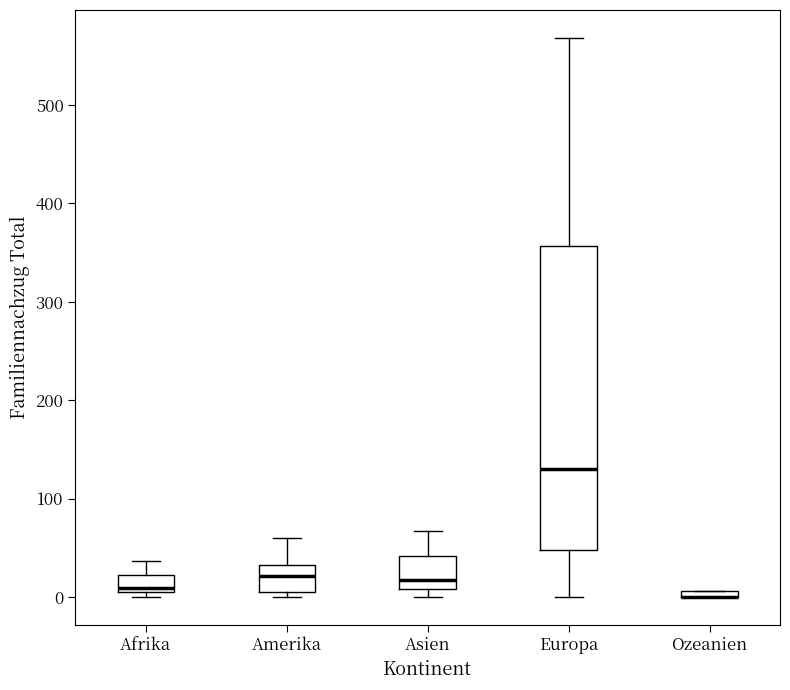

Where does the upper whisker of the box for Asien end on the y-axis? The values are not printed on the chart, so give them approximately, as read against the axis.

70